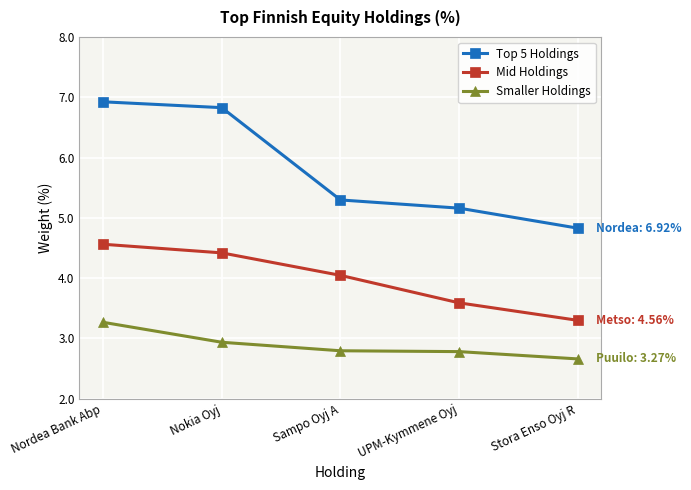

List the labels in order of Top 5 Holdings value, largest first.

Nordea Bank Abp, Nokia Oyj, Sampo Oyj A, UPM-Kymmene Oyj, Stora Enso Oyj R